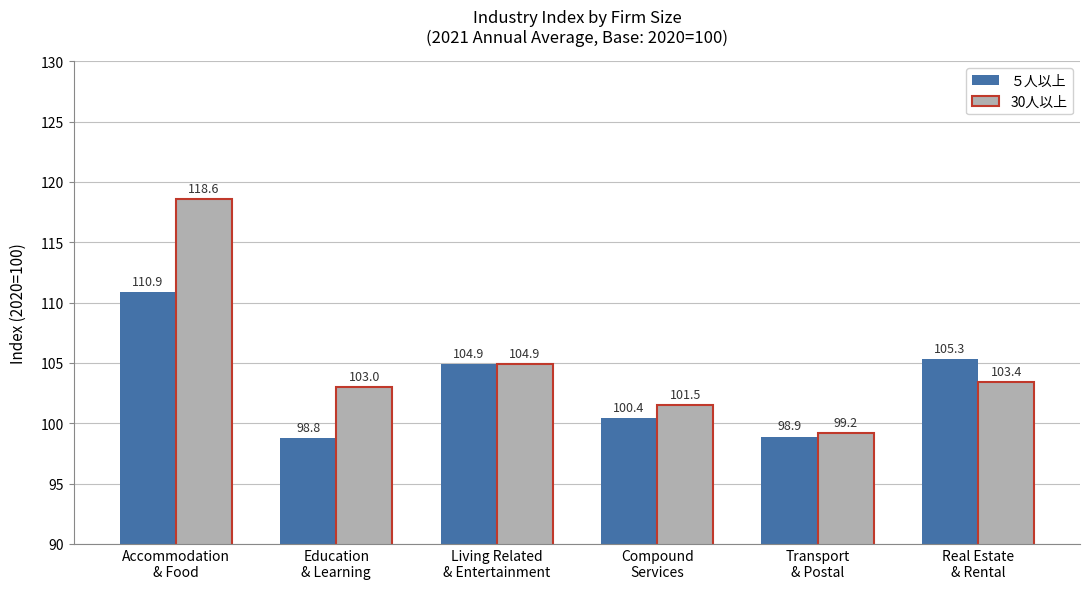

At which category is the sum across all series the highest?

Accommodation
& Food